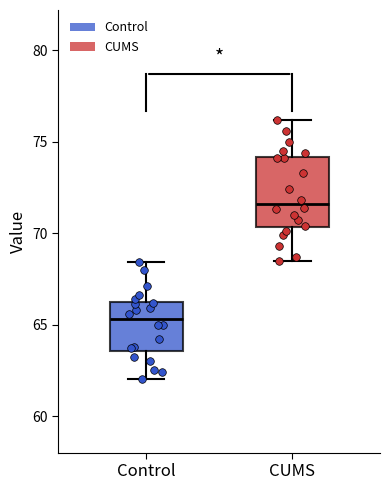

Where is the lower edge of the box for Control on the y-axis? The values are not printed on the chart, so give them approximately, as read against the axis.

63.5